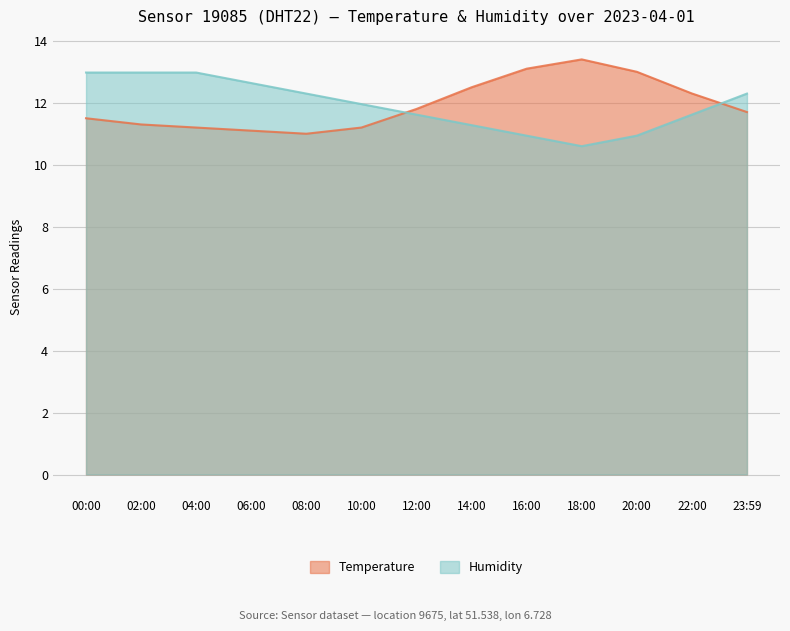

The Temperature series shows 11.3 at 02:00. True or false?

True